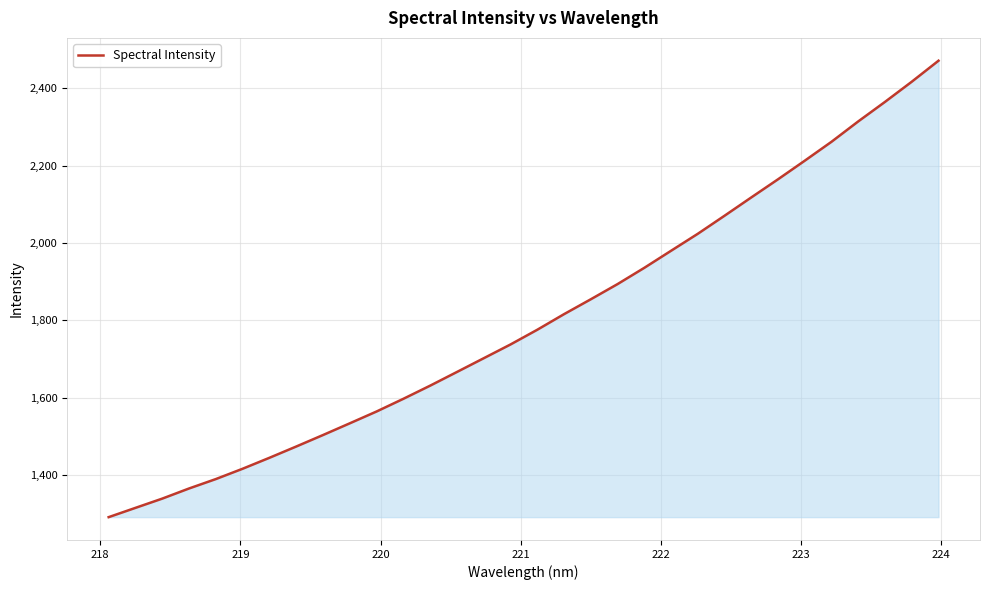

What is the difference between the maximum and minimum values?

1178.3